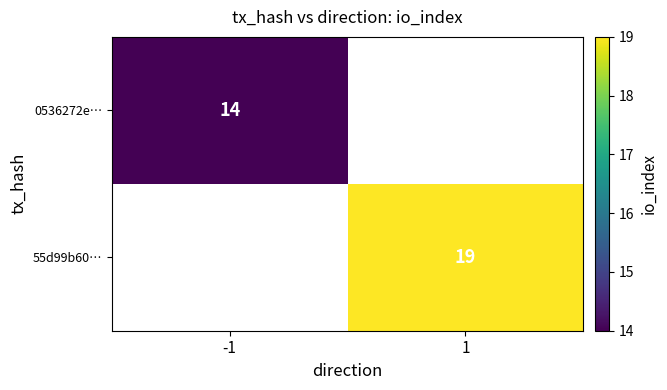

Is the value of 0536272e… at -1 greater than the value of 55d99b60… at 1?

No